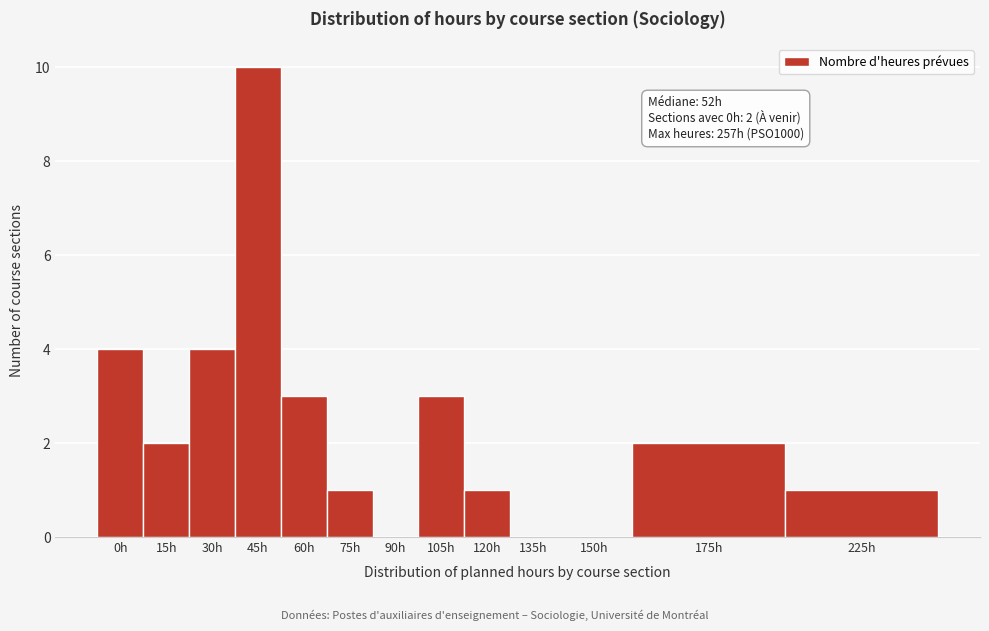

Reading left to right, extract all data points from this chart.

0h=4	15h=2	30h=4	45h=10	60h=3	75h=1	90h=0	105h=3	120h=1	135h=0	150h=0	175h=2	225h=1